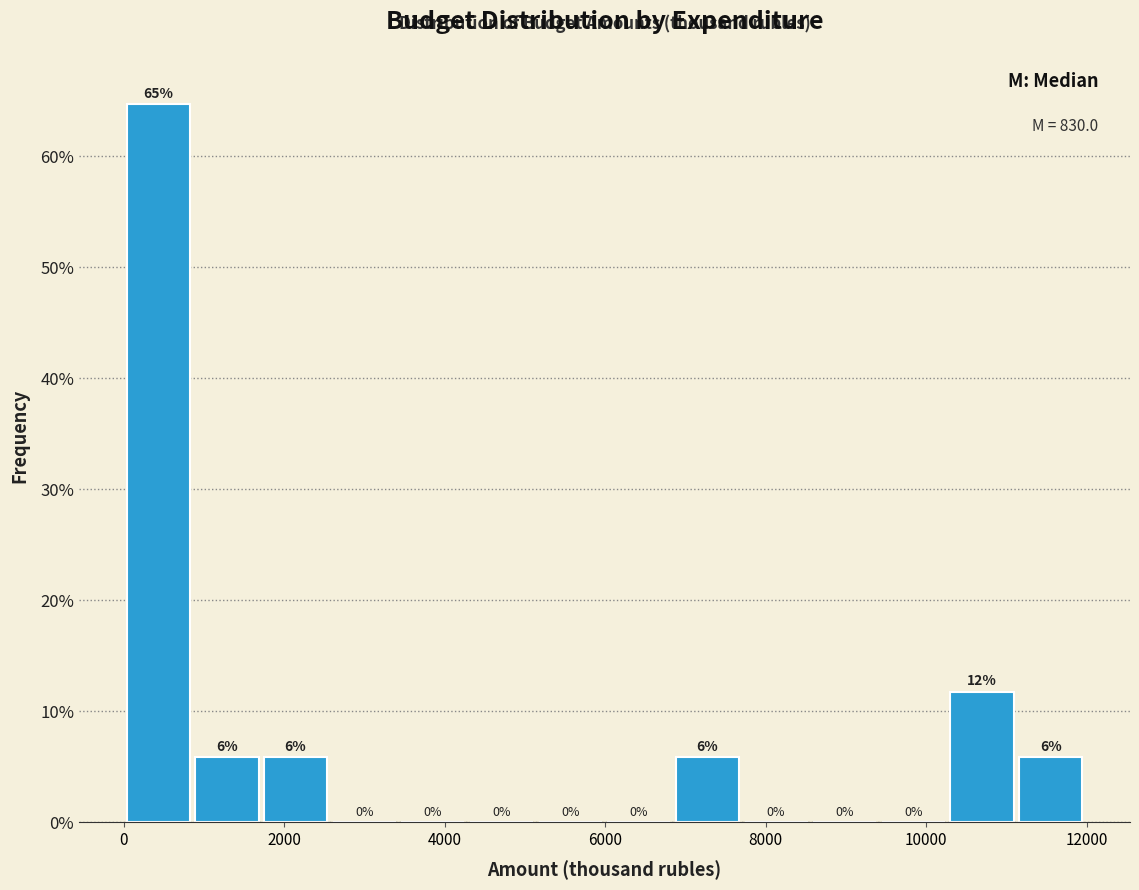

Which range on the x-axis has the tallest bar?

0 to 800